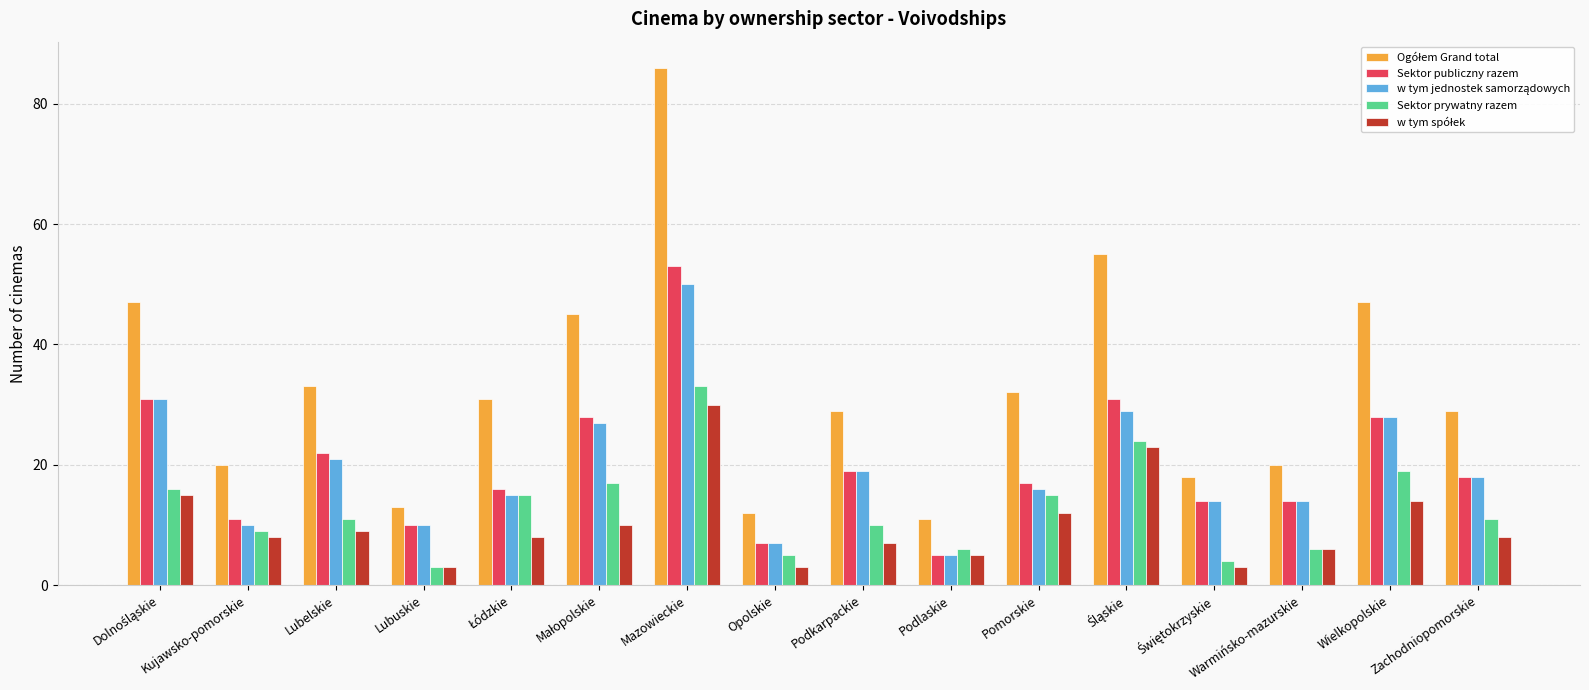

What is the spread (max minus min) of values at Zachodniopomorskie?

21